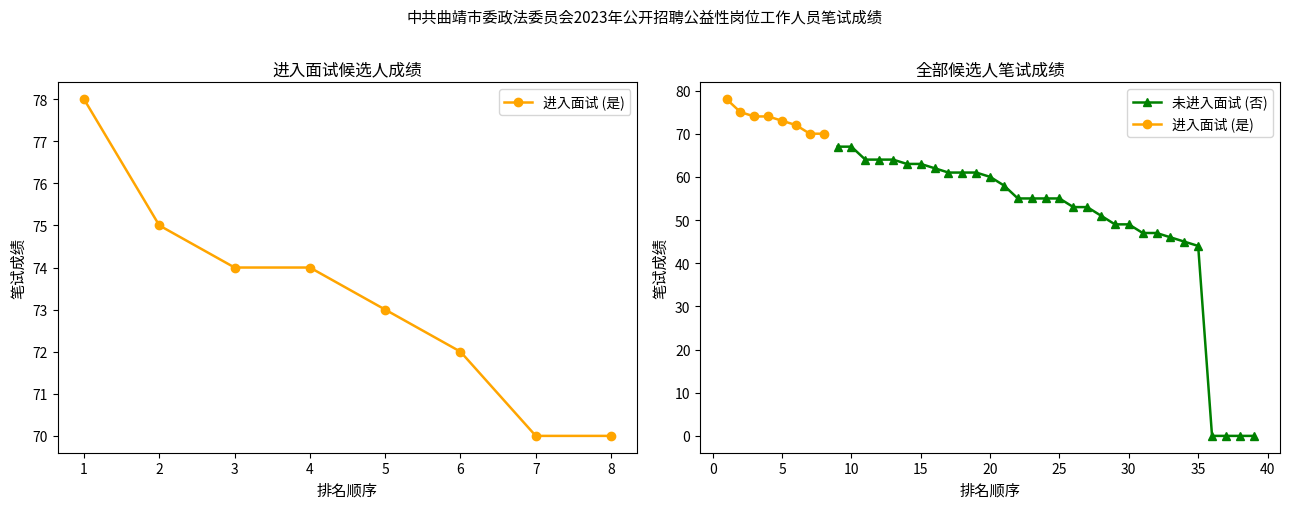

Reading right to left, what are all the values shown in this chart?

8=70	7=70	6=72	5=73	4=74	3=74	2=75	1=78